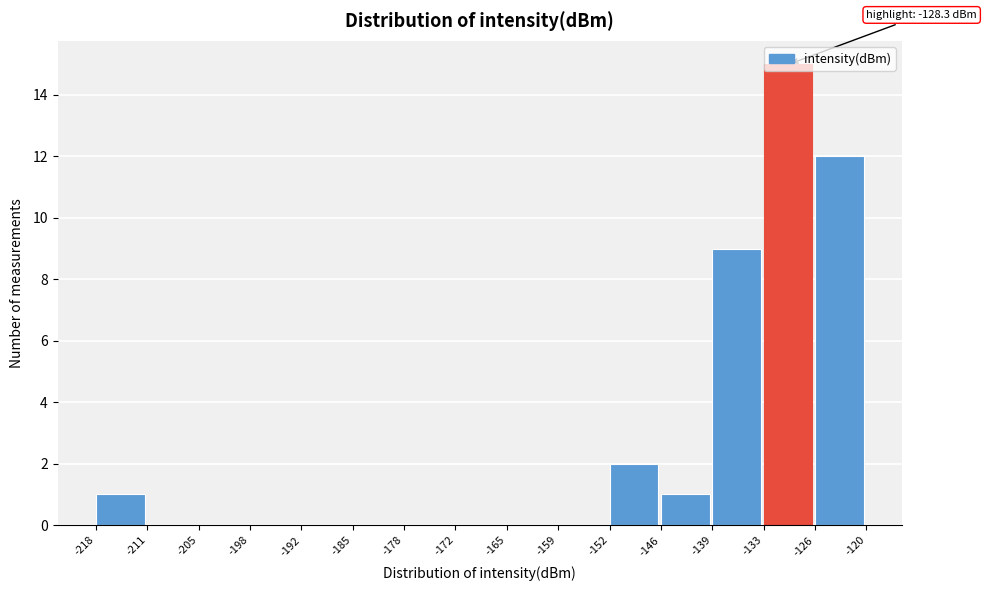

Over which range of the x-axis is the bar tallest?

-133 to -126